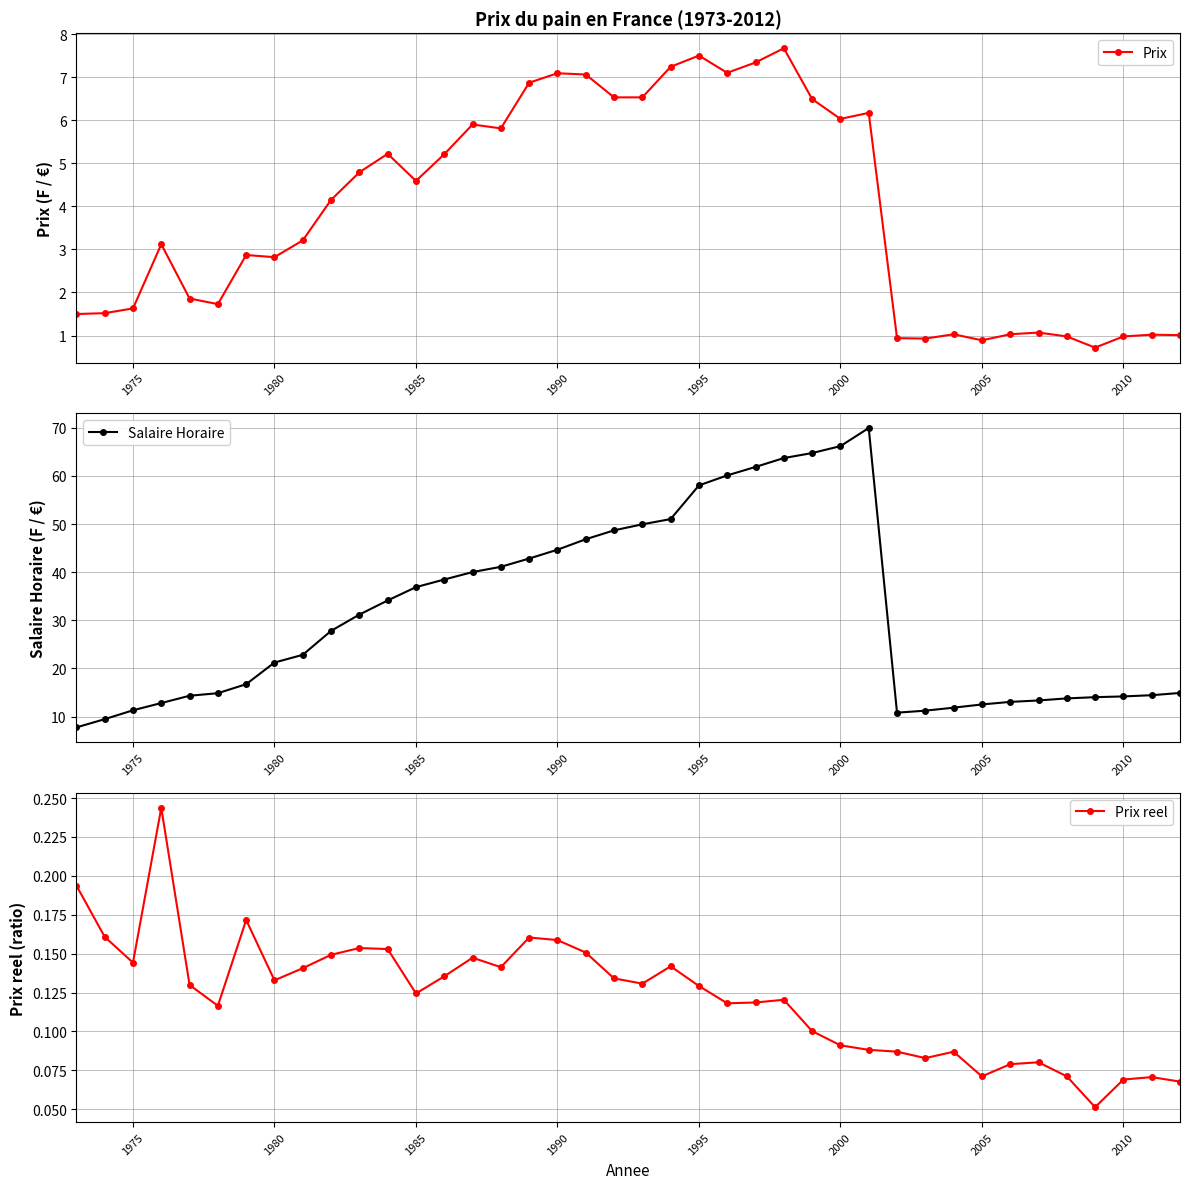

How many Prix reel values are between 0 and 1?

40